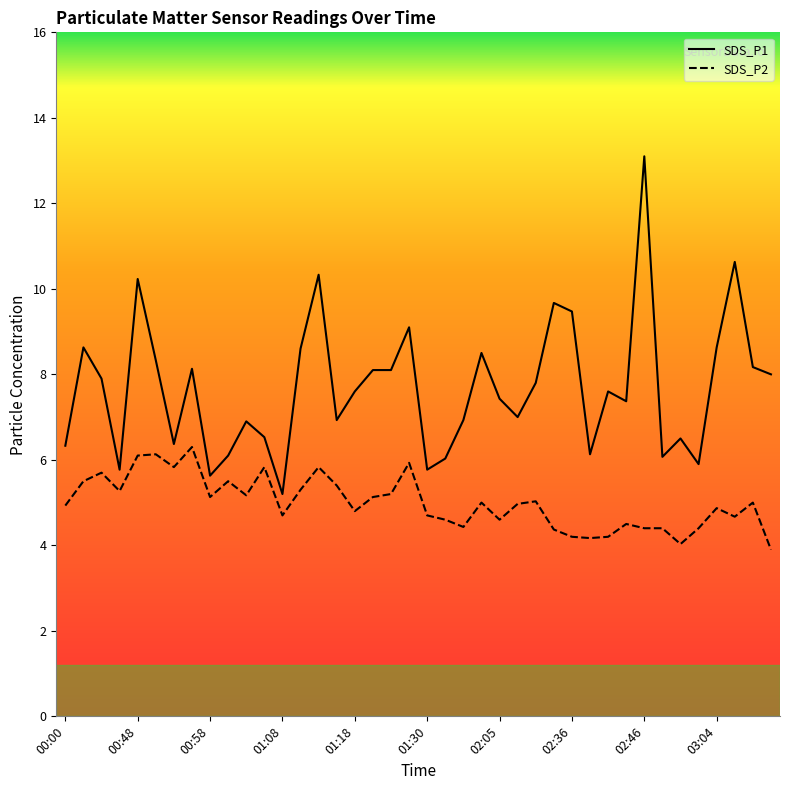

At how many categories does at least one series exceed 12?

1